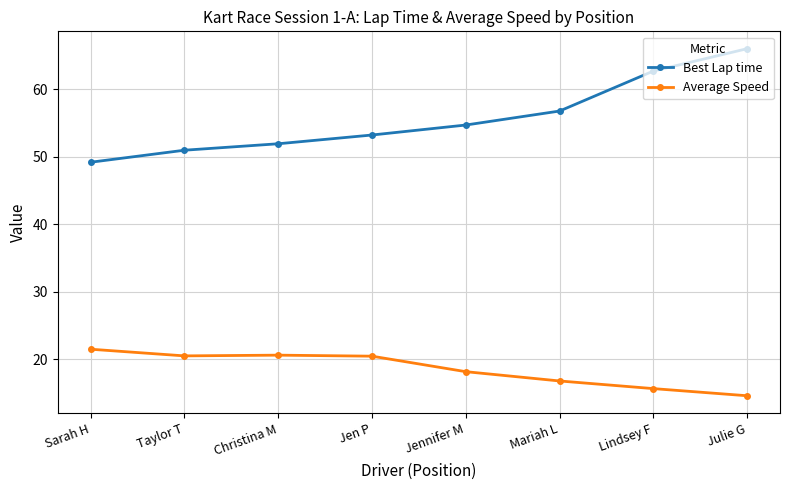

What is the label of the 6th point from the right?

Christina M